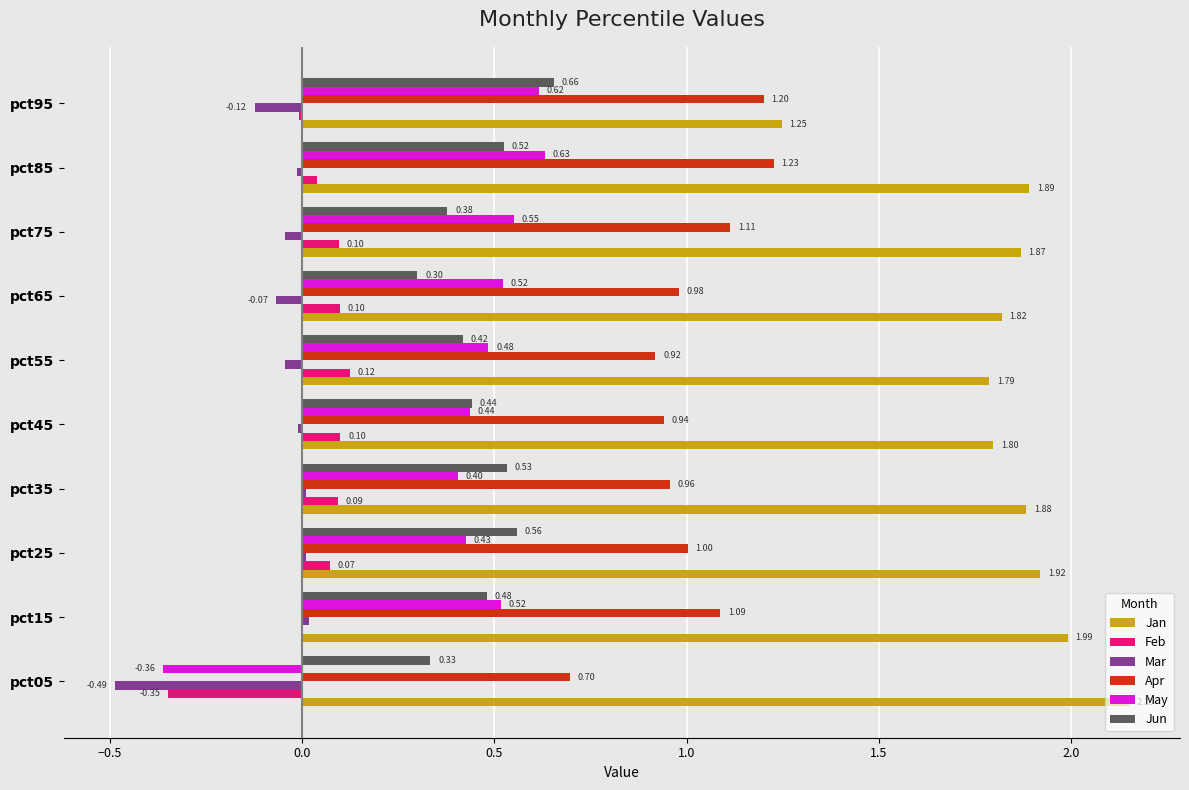

What is the maximum value for Jun?

0.7